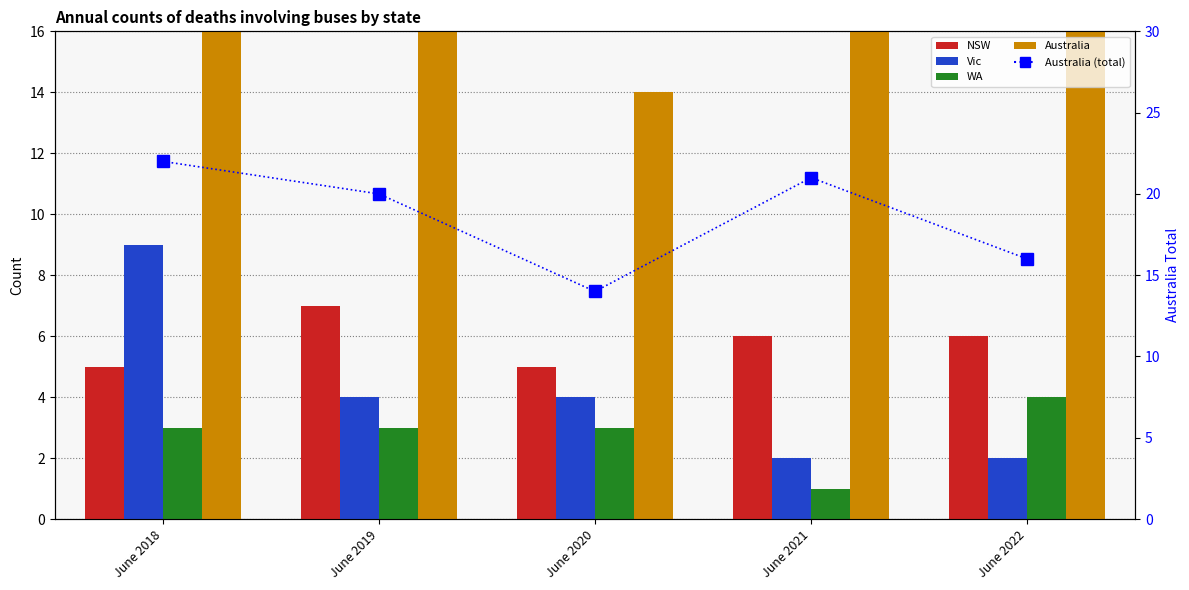

What is the average value of the Australia (total) series?

19